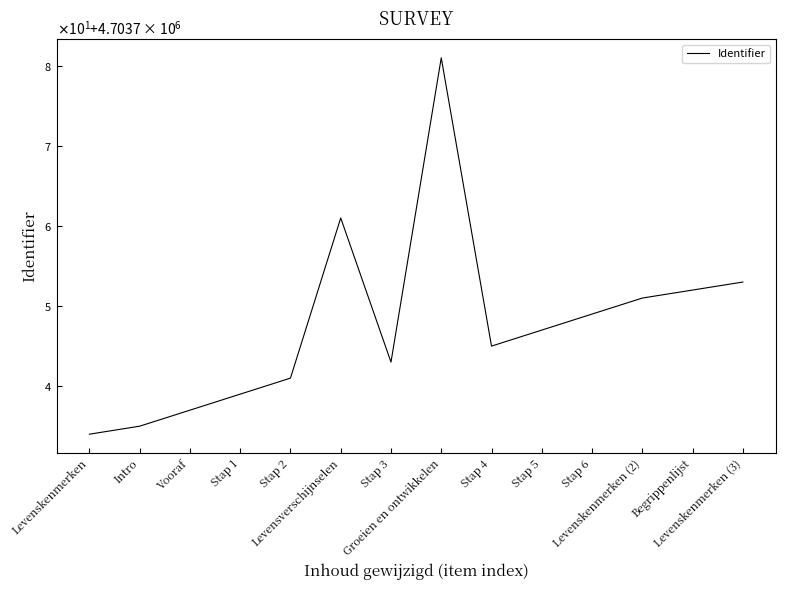

What is the label of the 7th point from the left?

Stap 3